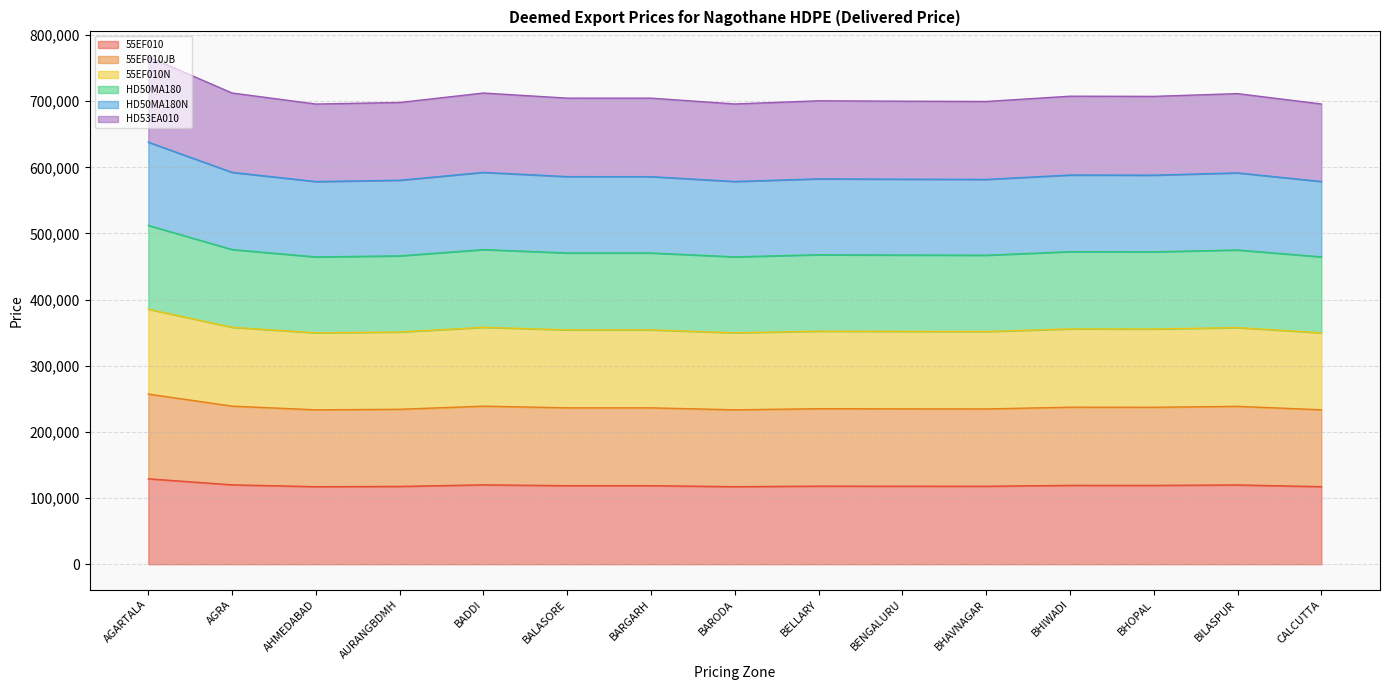

Between BADDI and AGARTALA, which is larger?

AGARTALA